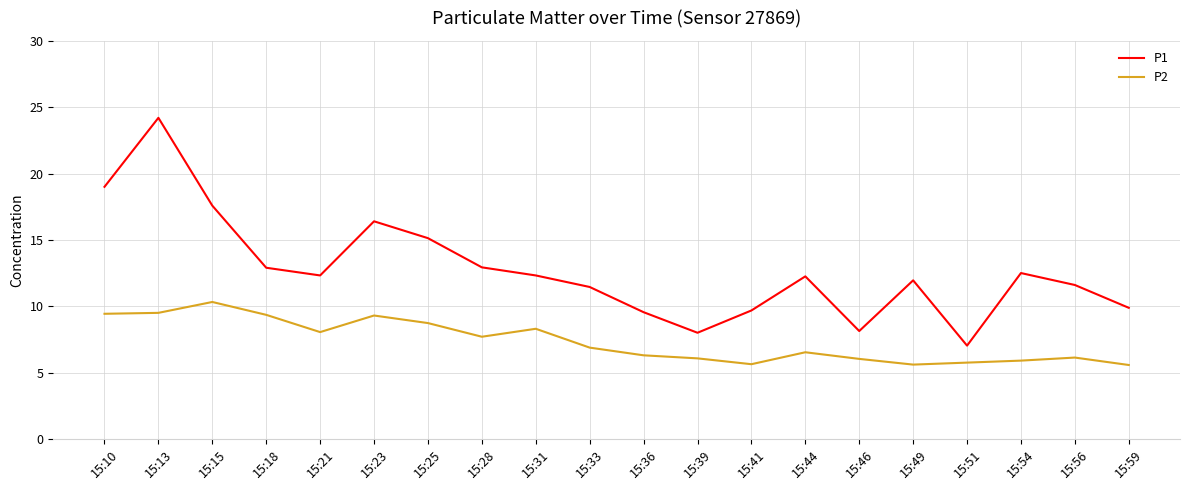

True or false: P2 and P1 cross at least once.

False